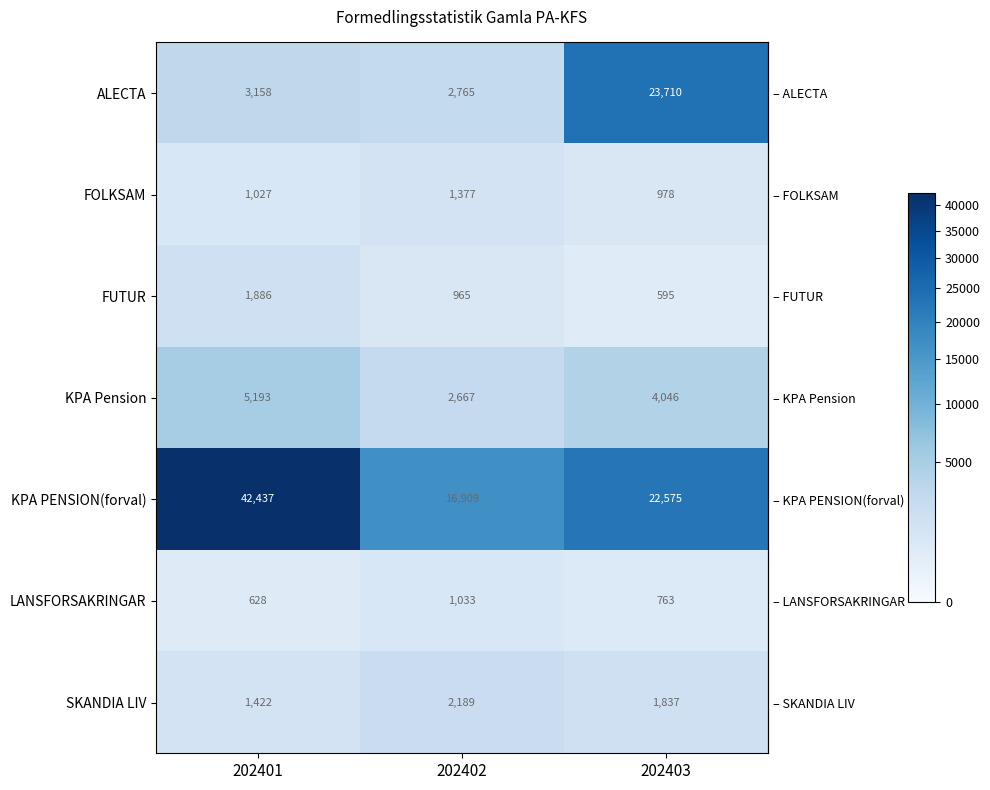

What is the total value across all series at 202403?

54504